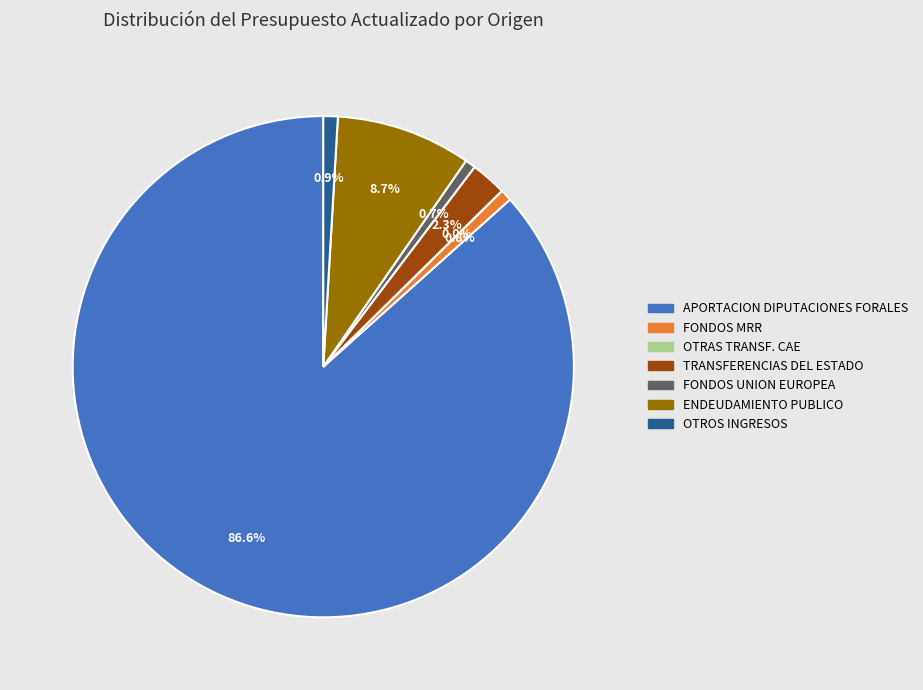

Which slice is the largest?

APORTACION DIPUTACIONES FORALES